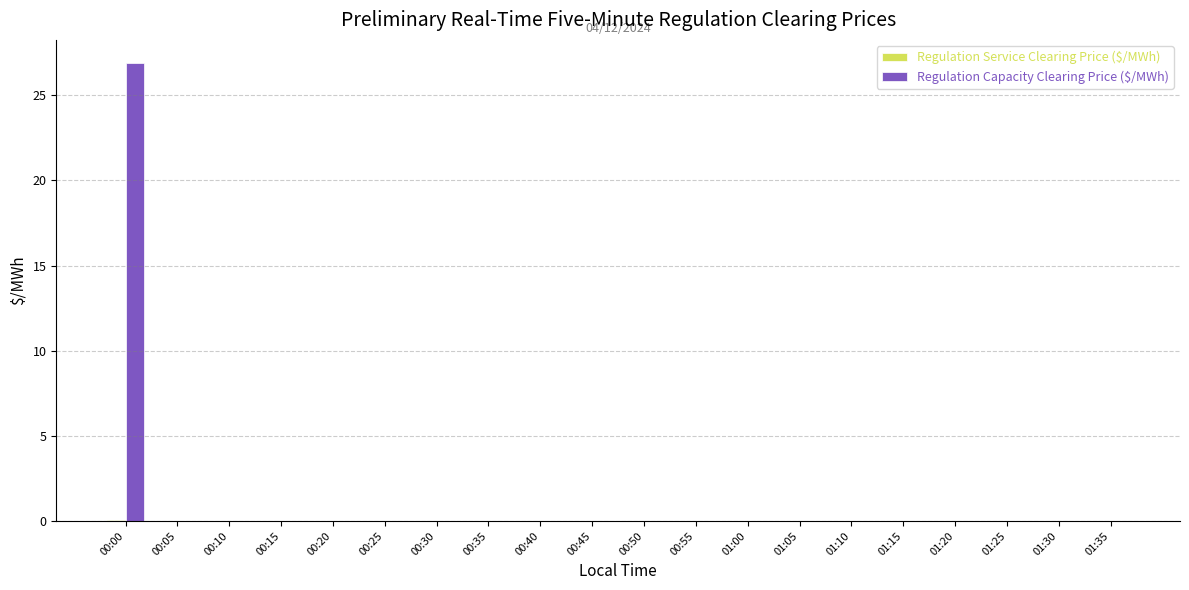

Which series has the largest total across all categories?

Regulation Capacity Clearing Price ($/MWh)